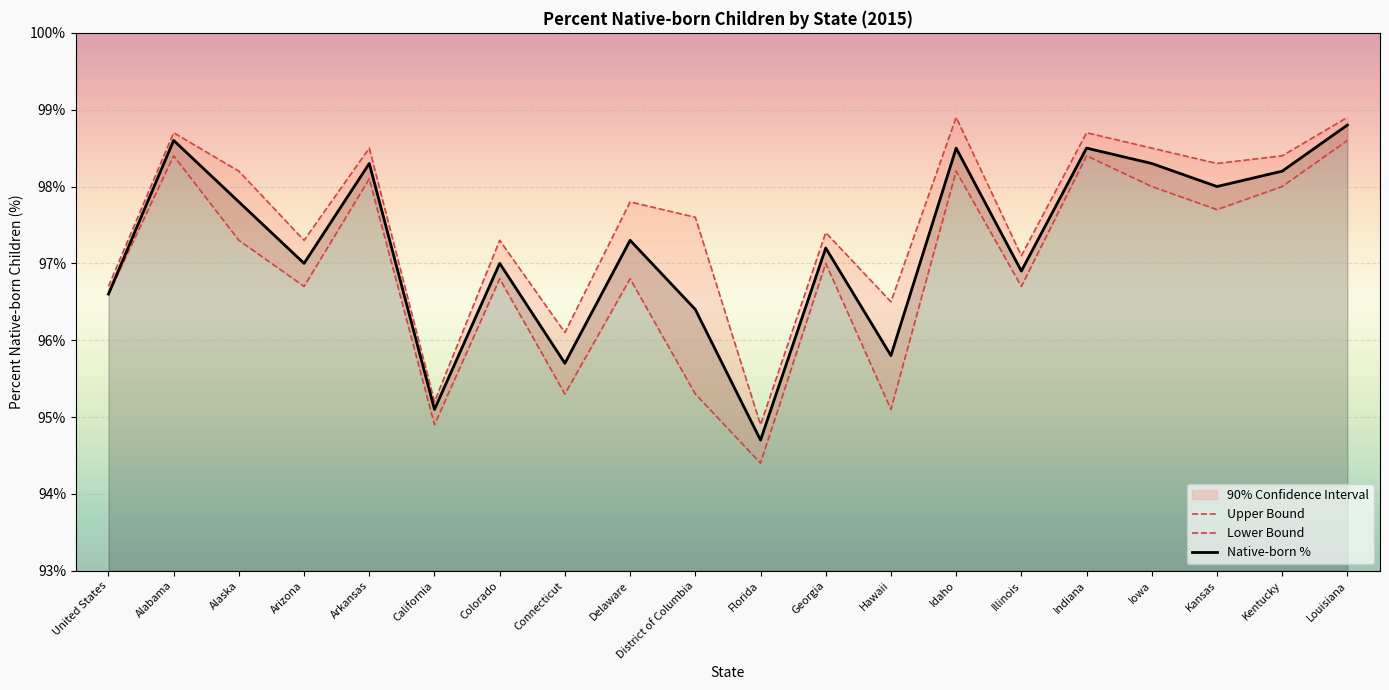

How many lines are shown in the chart?

3